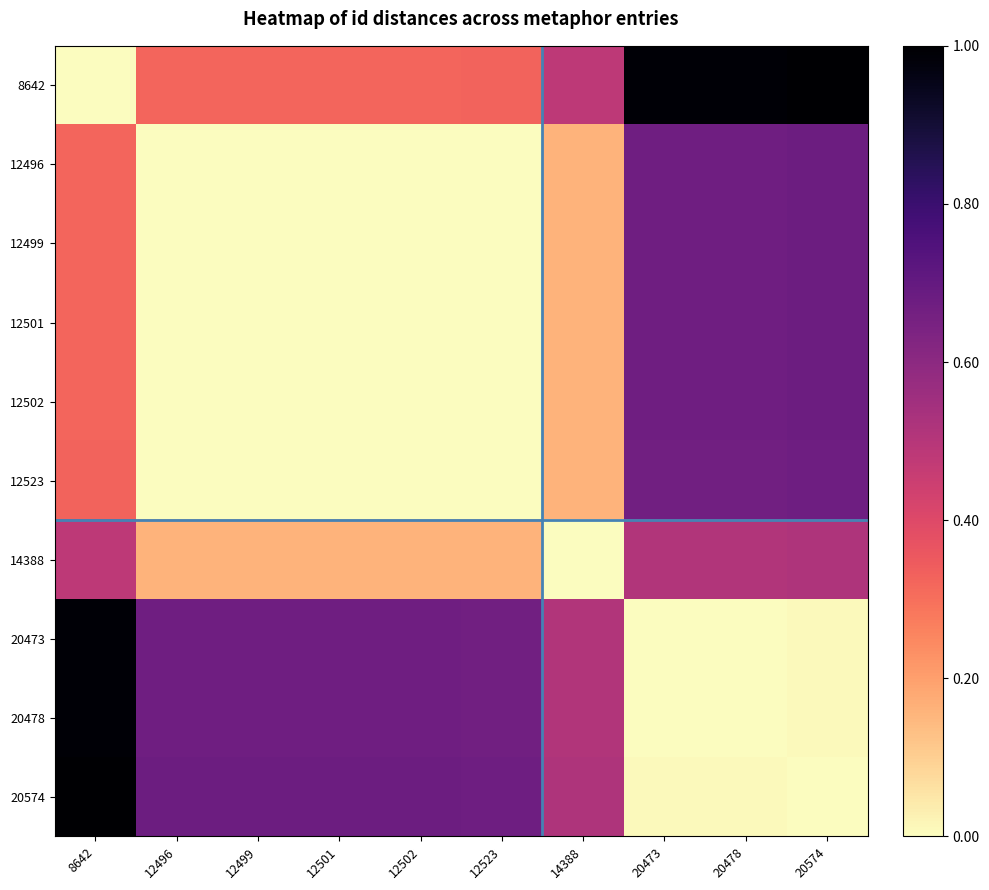

Which series has the largest total across all categories?

8642